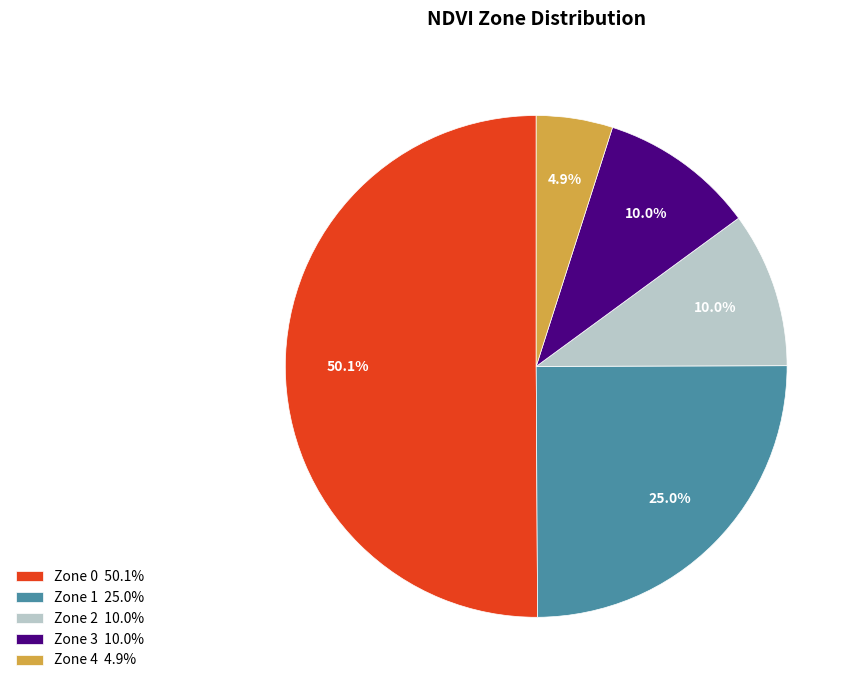

Is Zone 3 10.0% the majority of the pie?

No